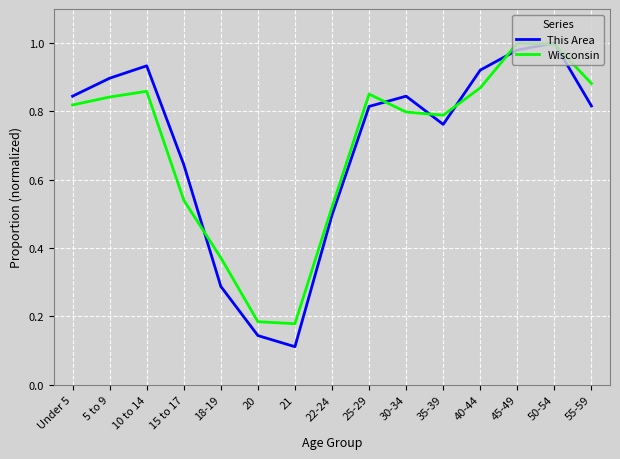

What position from the left is 30-34?

10